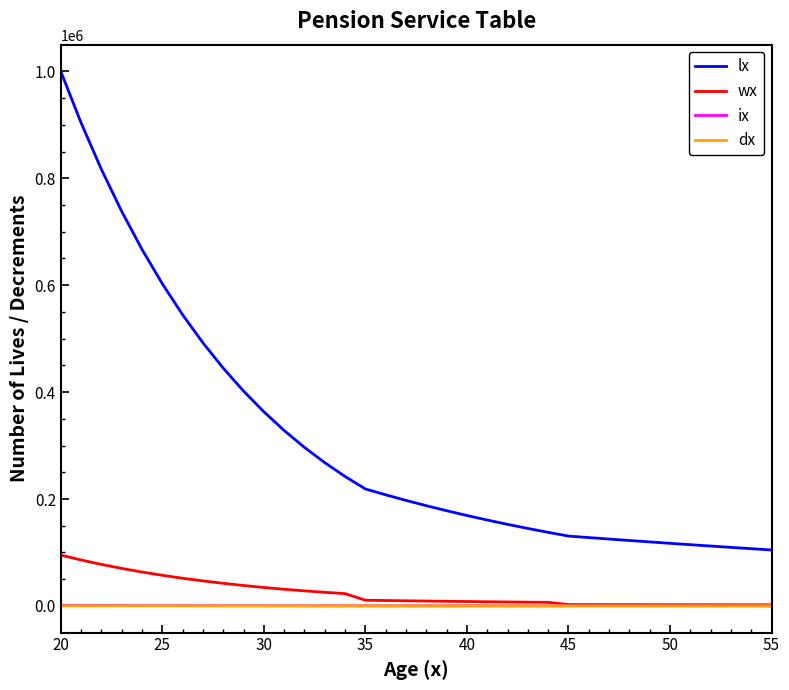

Which series has the widest spread of values?

lx